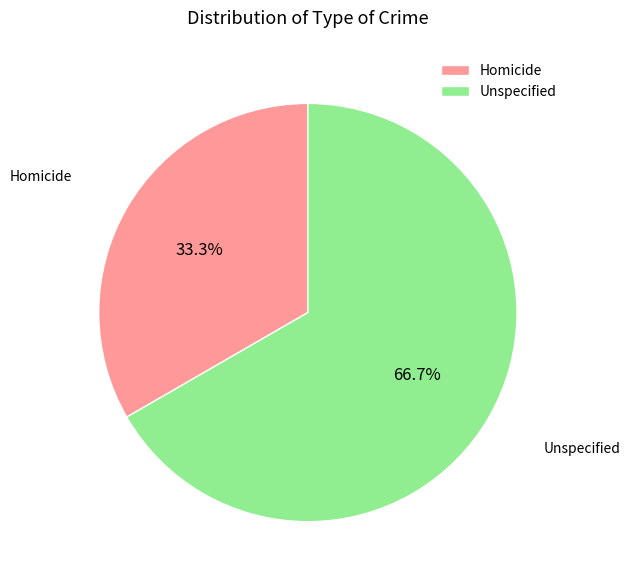

Which slice is the largest?

Unspecified